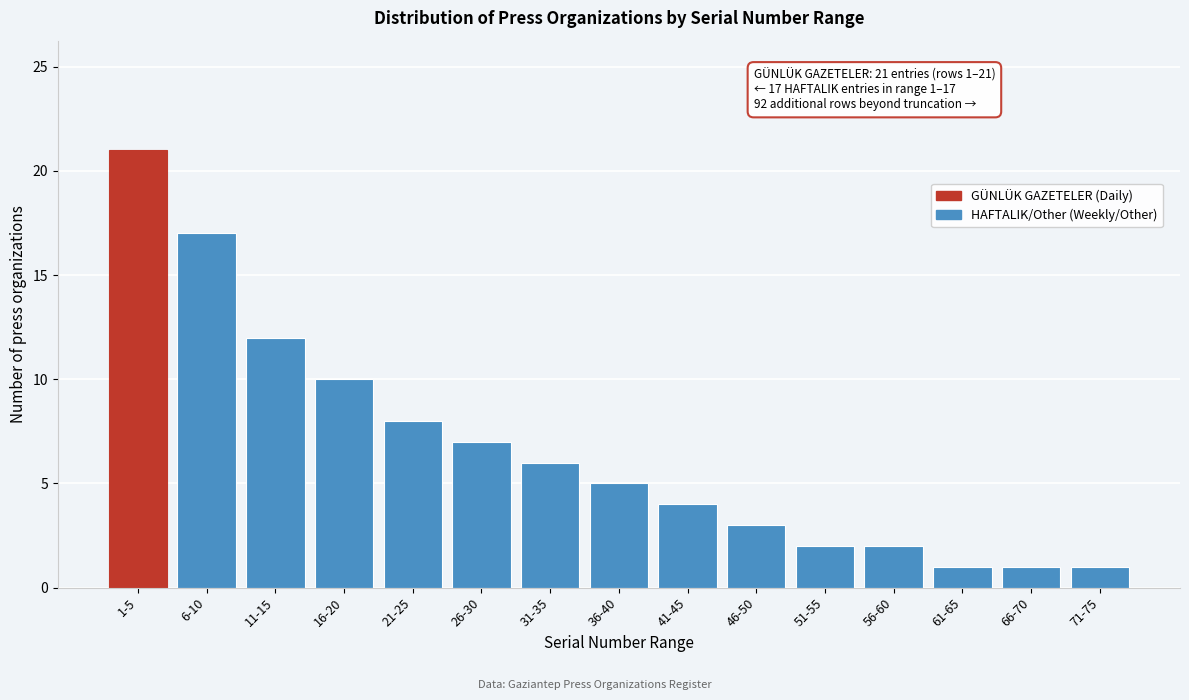

Reading left to right, what are all the values shown in this chart?

21	17	12	10	8	7	6	5	4	3	2	2	1	1	1